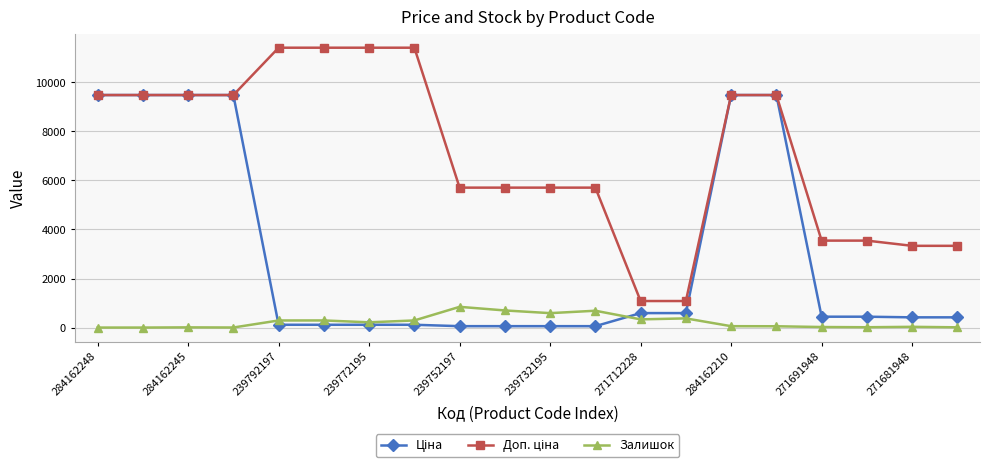

At how many categories does at least one series exceed 6077?

10